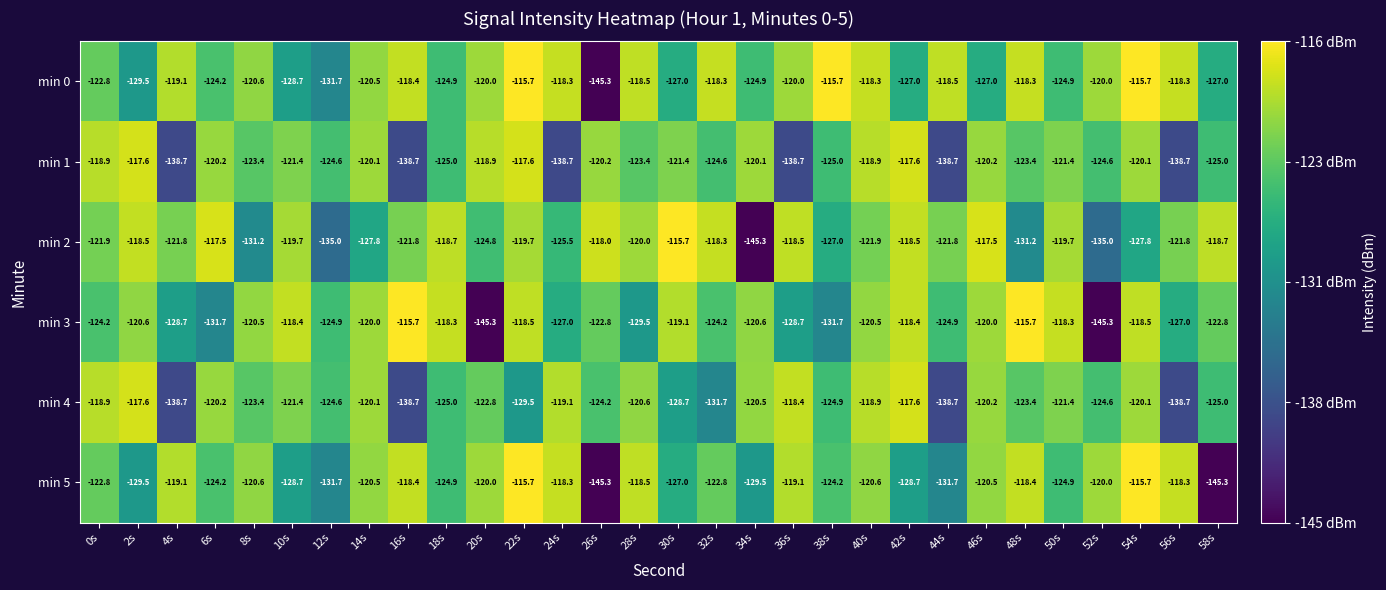

What is the smallest value displayed?

-145.3